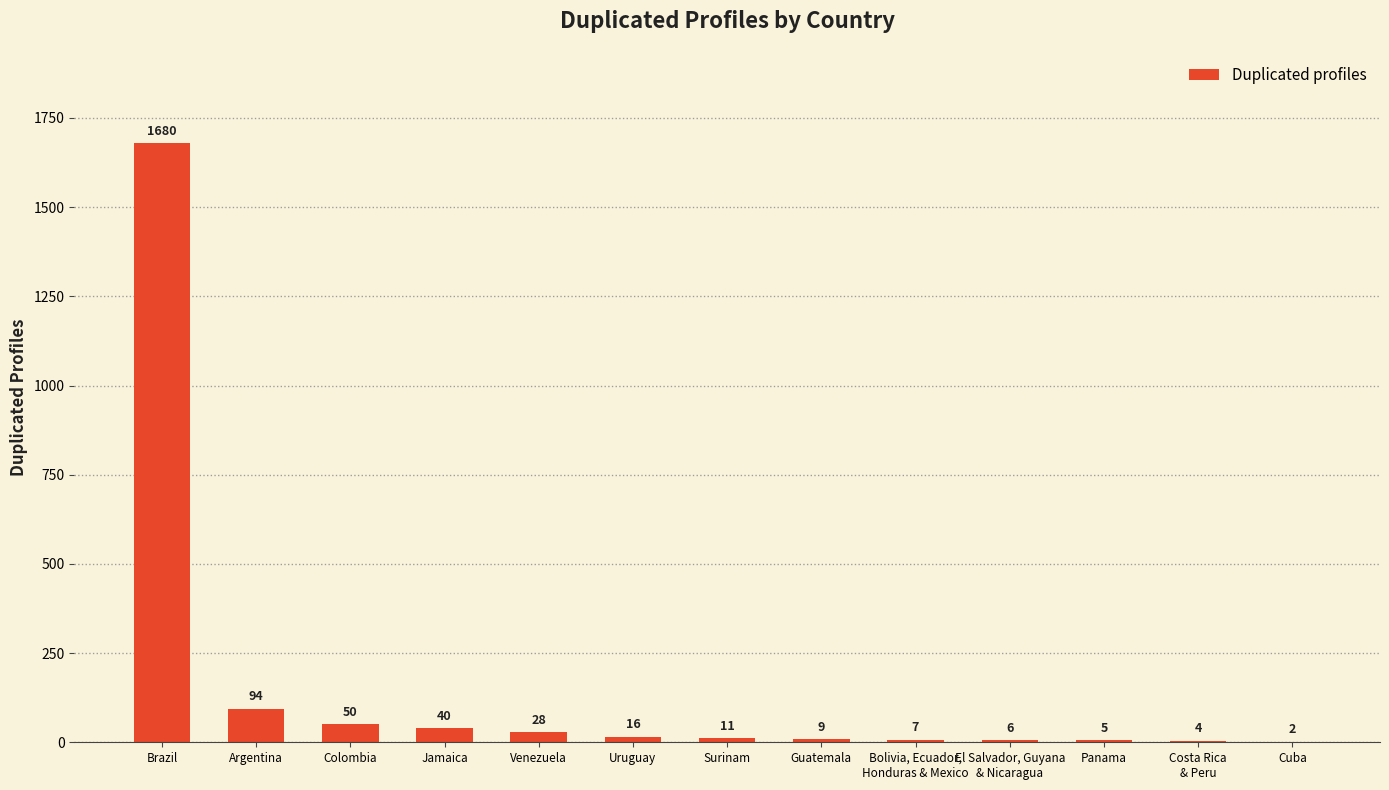

What is the sum of all values?

1952